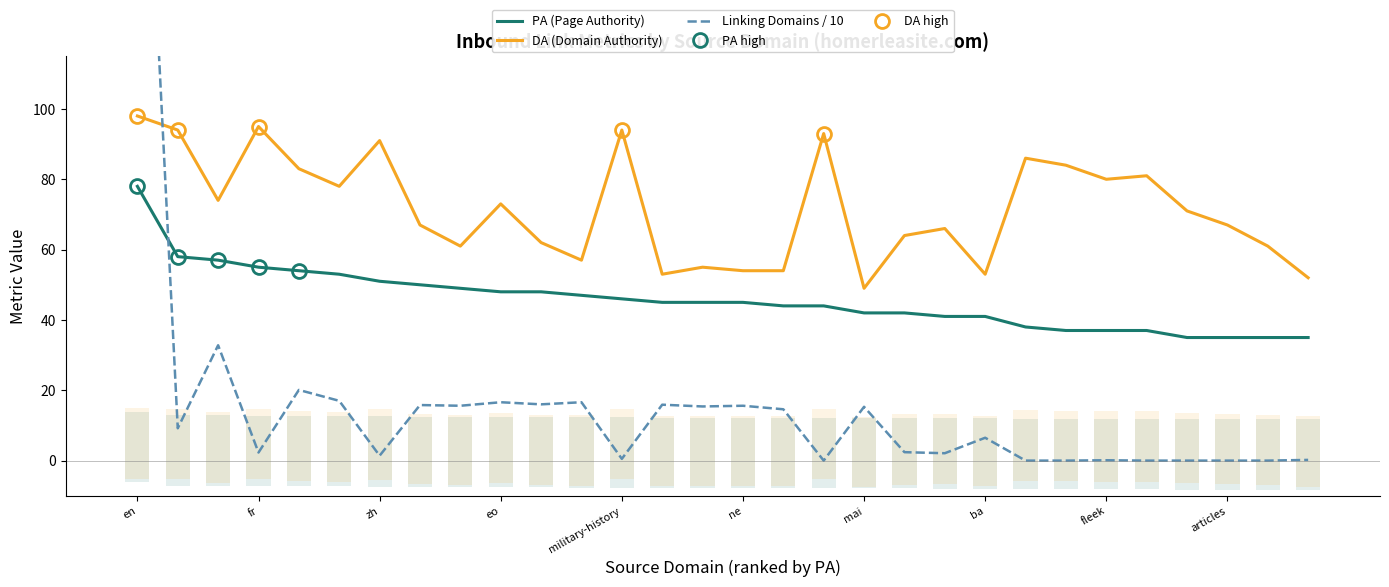

Is this an area chart (filled region under the line)?

No